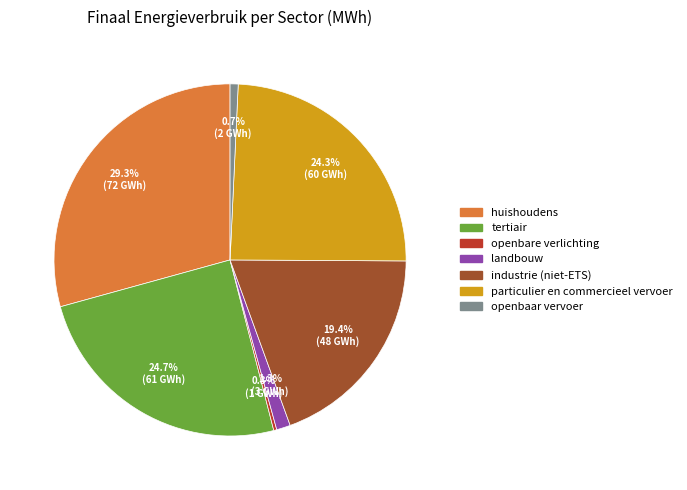

How many segments does this pie chart have?

7